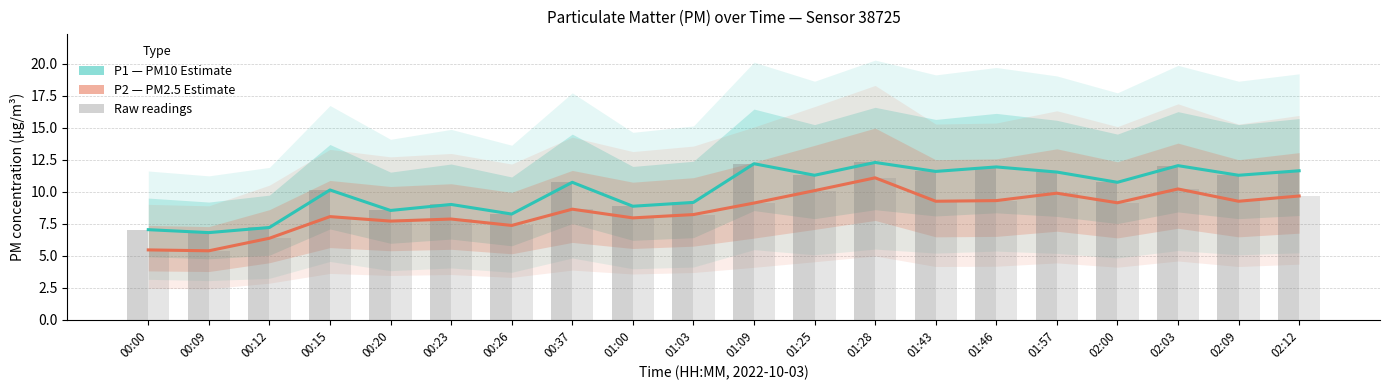

Which series changed the most between 01:46 and 02:03?

P2 (PM2.5 estimate)